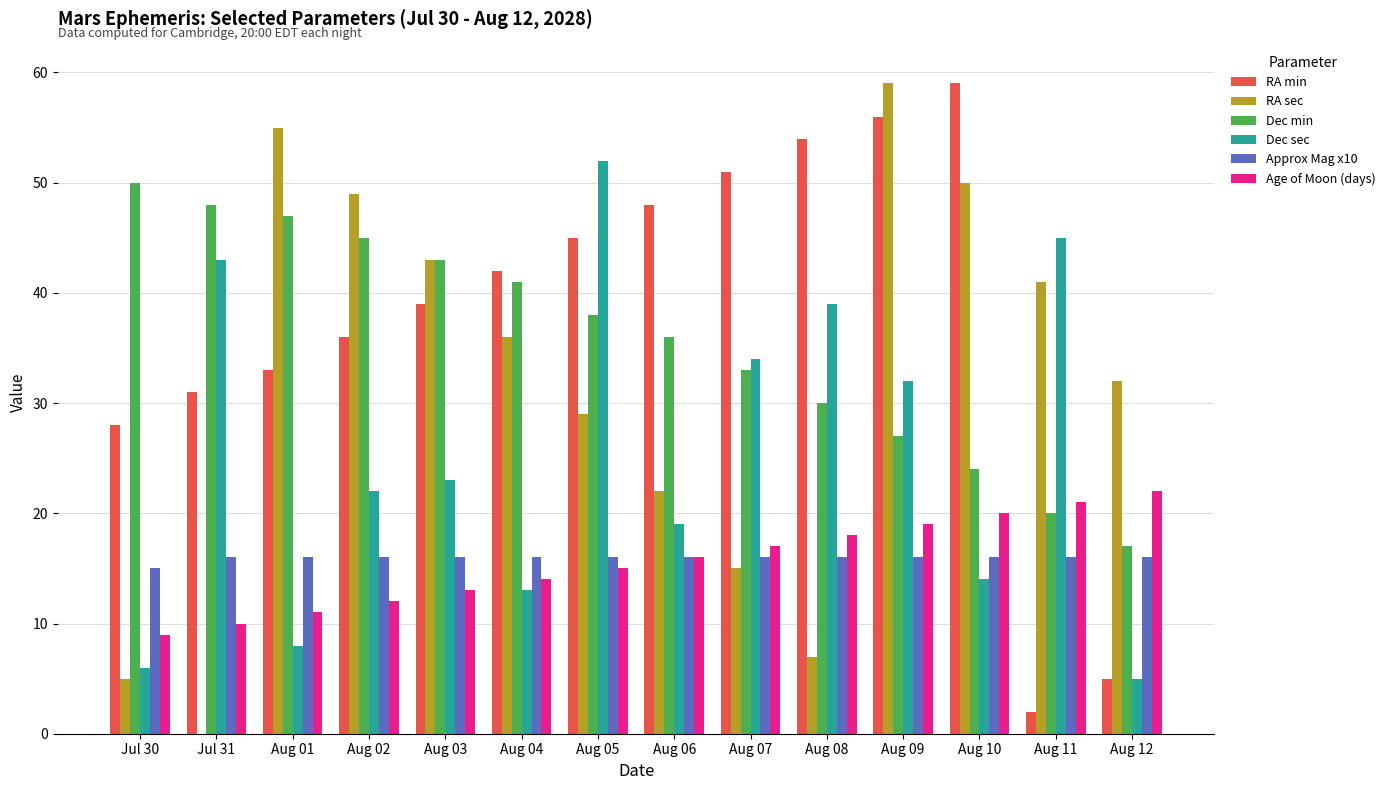

Count the number of categories in the chart.

14